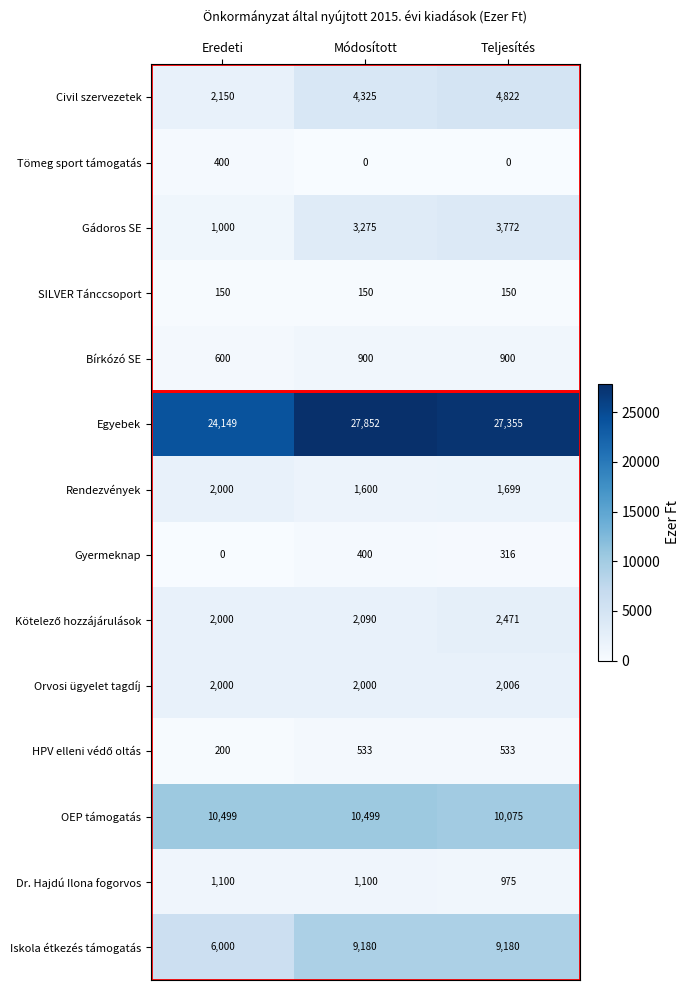

What is the difference between the Gádoros SE values at Teljesítés and Eredeti?

2772